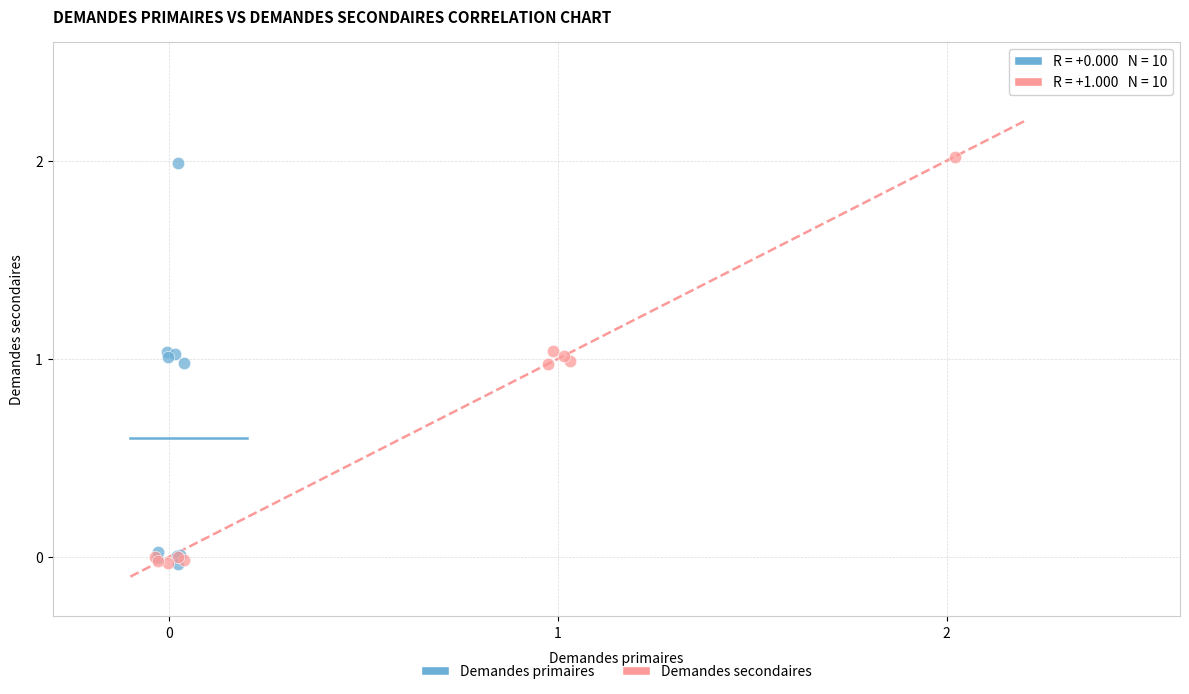

Which series contains the highest Y value?

Demandes secondaires